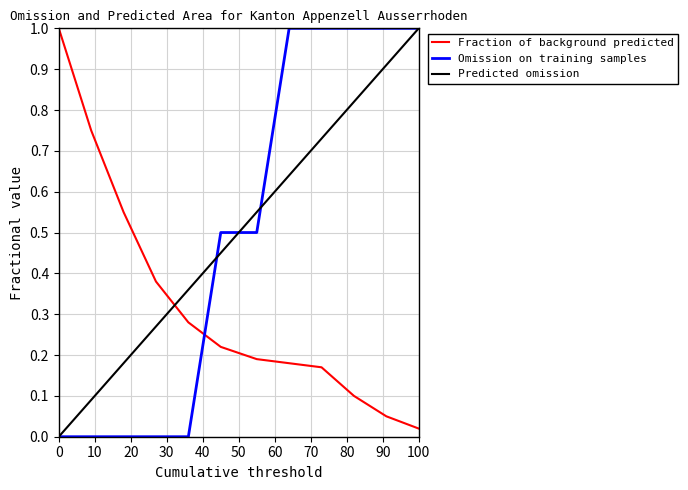

True or false: Omission on training samples and Fraction of background predicted cross at least once.

True